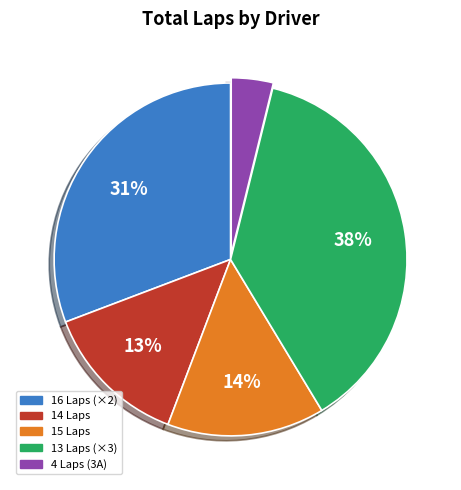

To the nearest percent, what is the average slice percentage?

20%